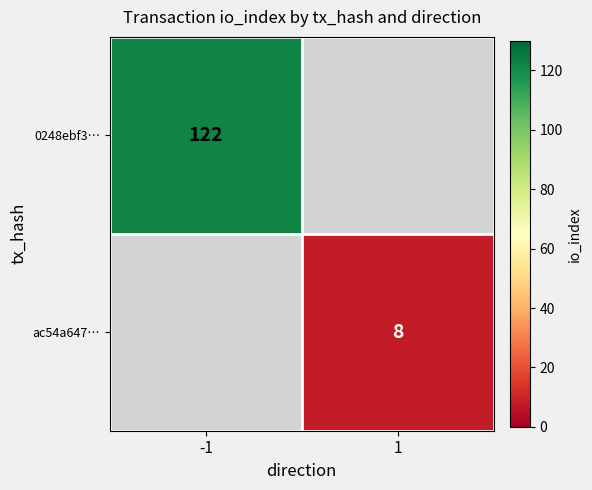

The value of ac54a647… at 1 is 3. True or false?

False